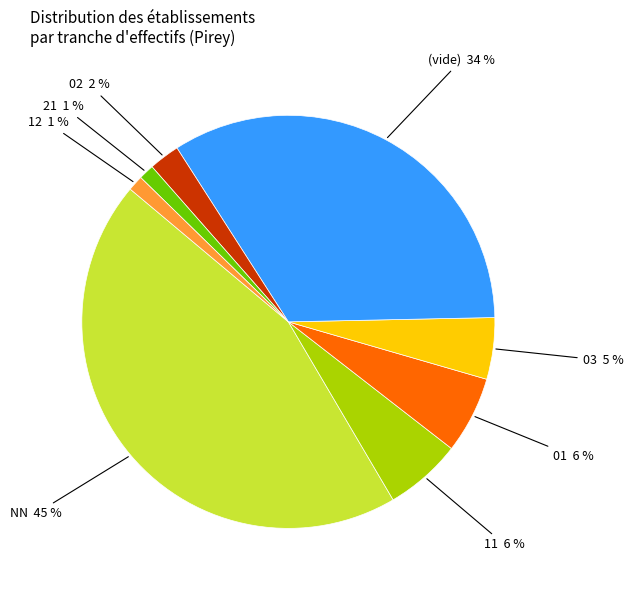

Is it true that 01 is 12% of the pie?

False